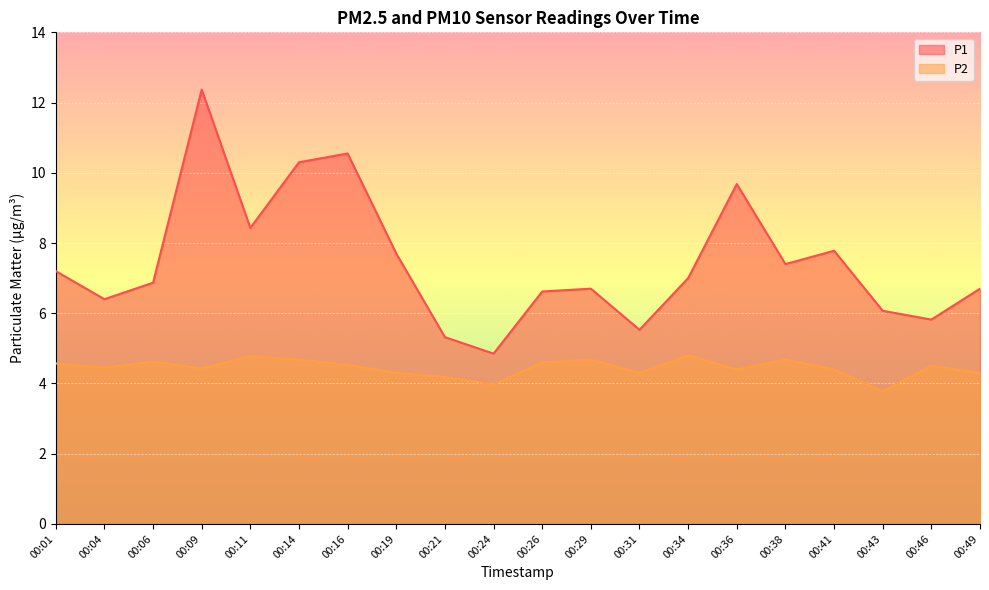

What is the total value across all series at 00:11?

13.2